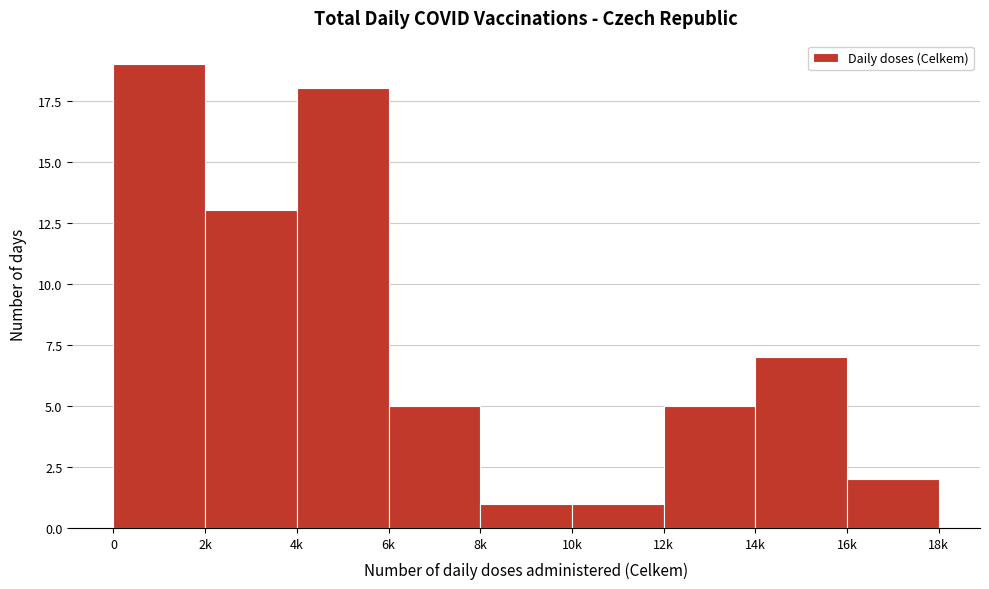

Reading left to right, list all the values displayed in this chart.

19	13	18	5	1	1	5	7	2